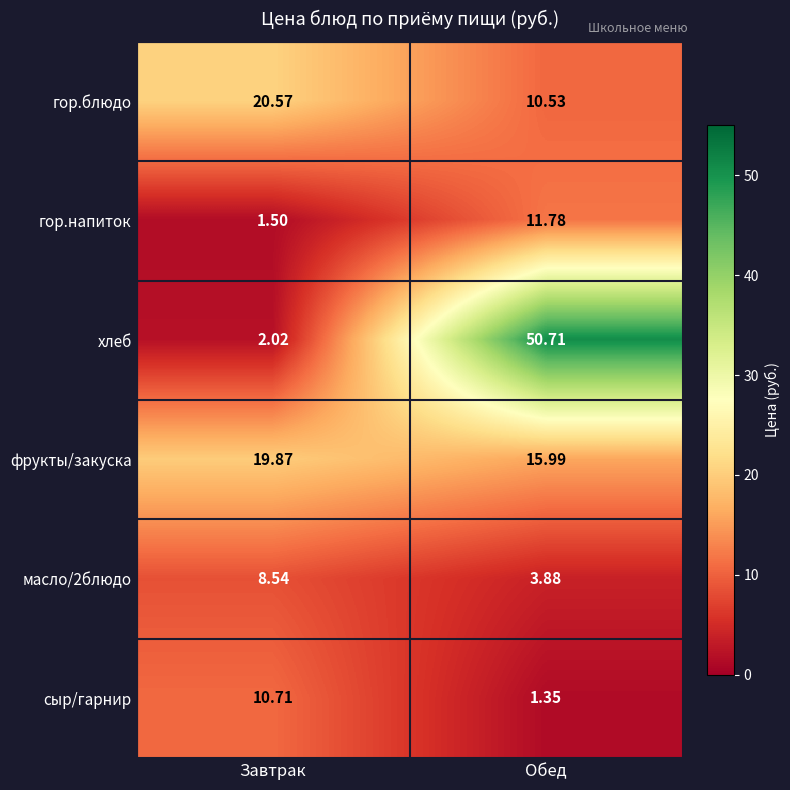

Which series changed the most between Завтрак and Обед?

хлеб